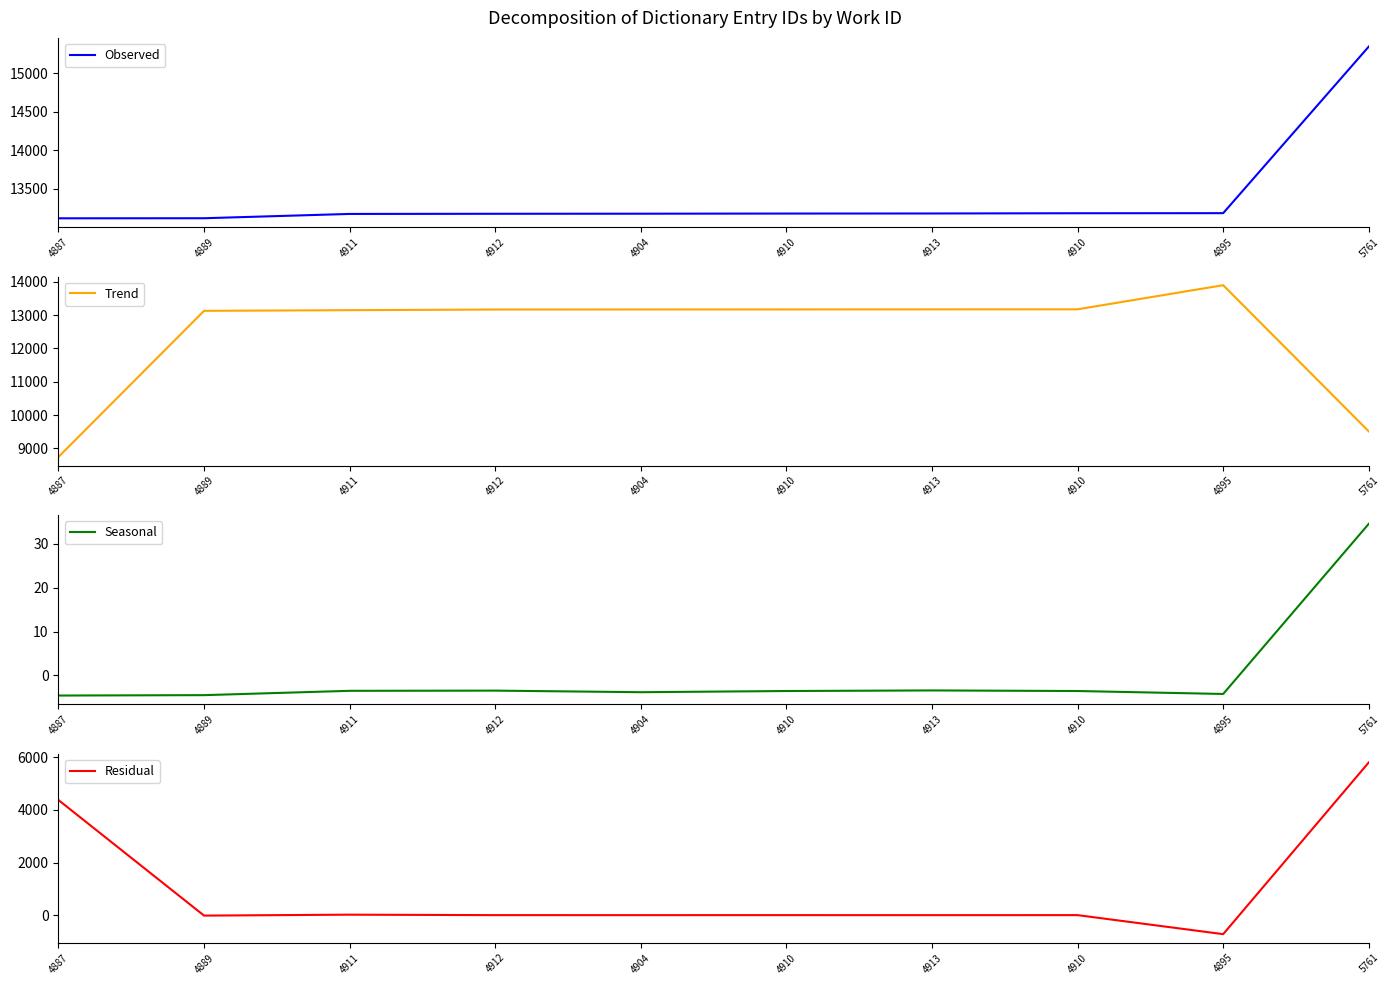

How many interior local valleys does the Residual series have?

4